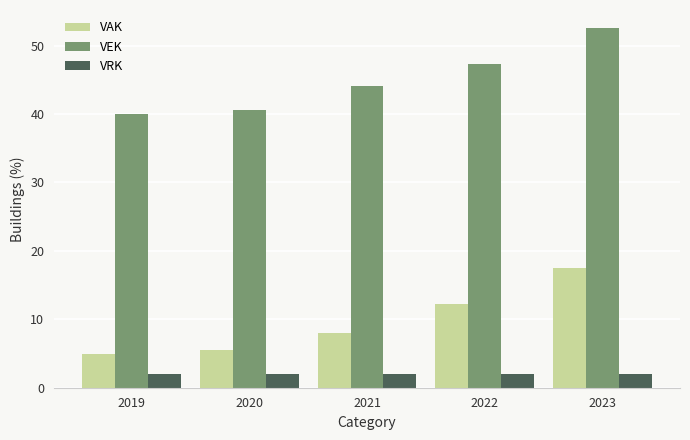

List the series in order of their overall mean, highest first.

VEK, VAK, VRK